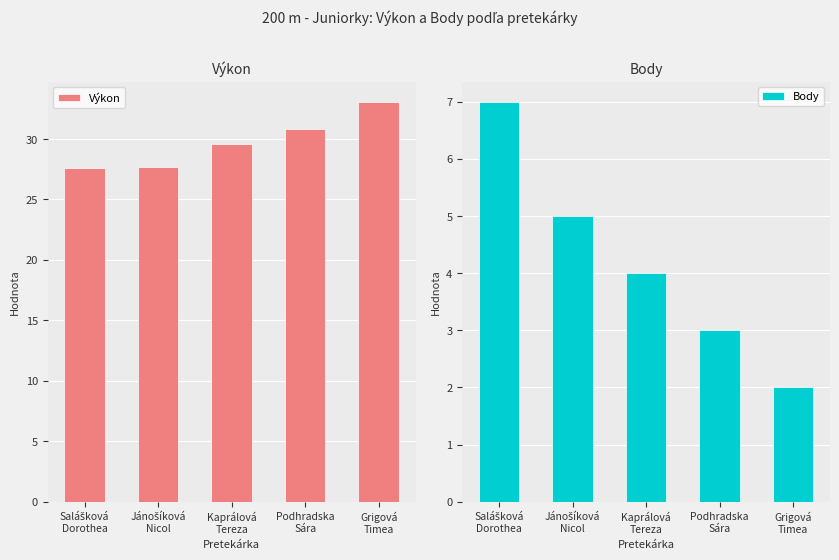

How many values in the Výkon series exceed 29?

3